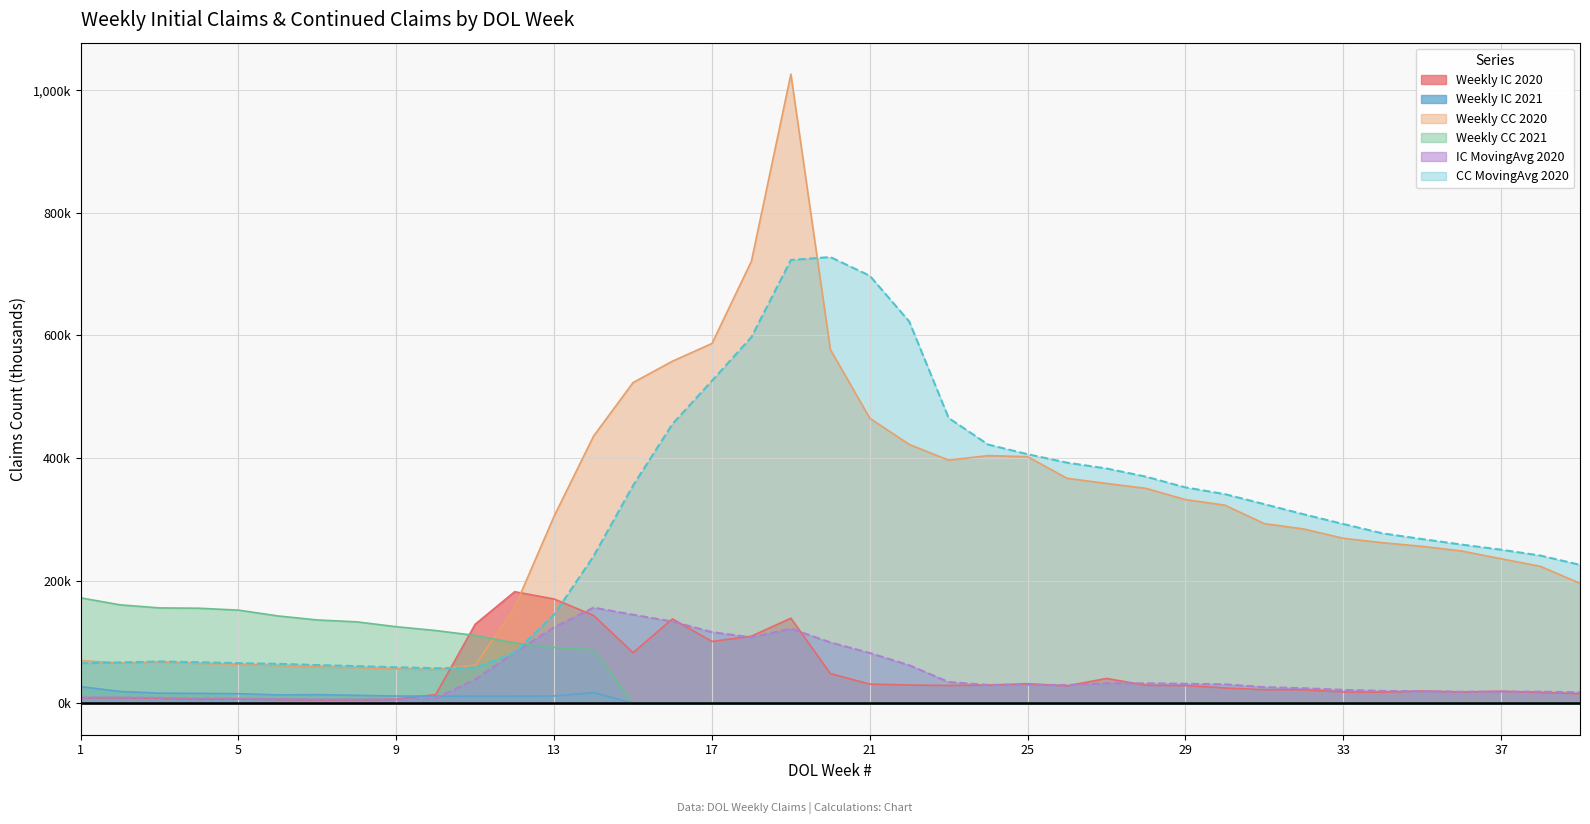

Between 36 and 18, which is larger?

18